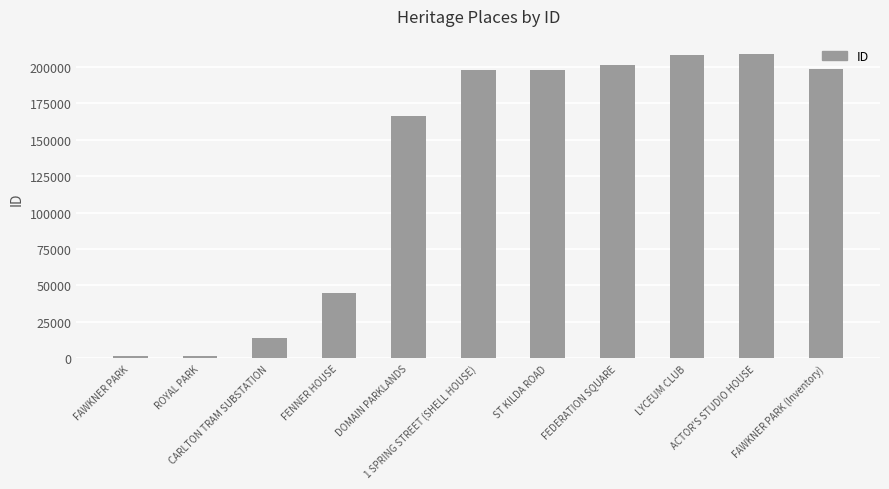

What is the label of the 9th bar from the right?

CARLTON TRAM SUBSTATION